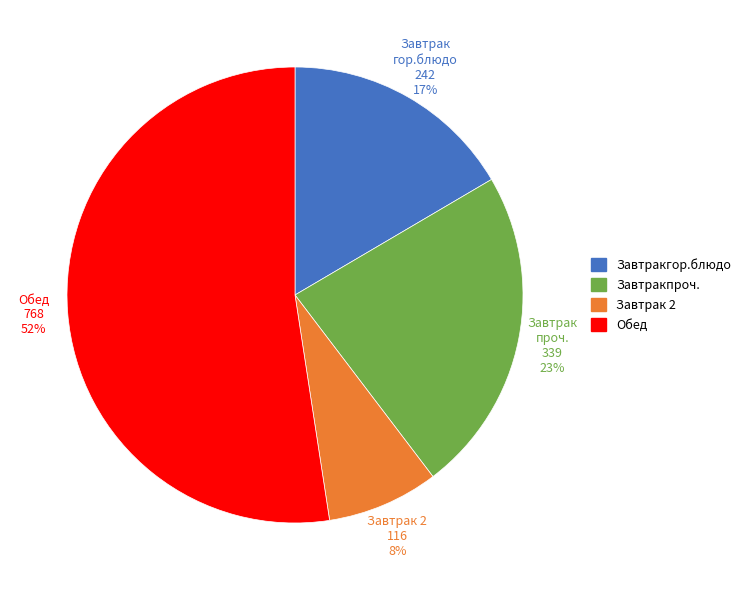

Do Завтракгор.блюдо and Обед together represent more than half of the pie?

Yes